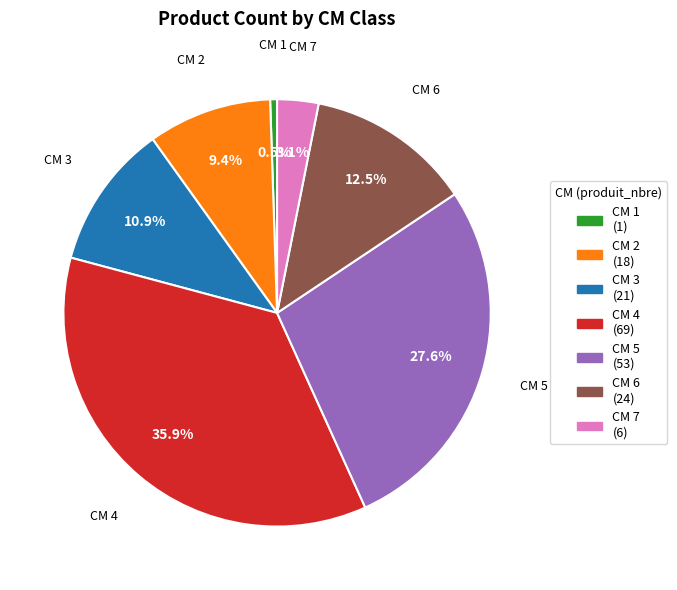

Is the sum of CM 2 (18) and CM 4 (69) greater than half?

No